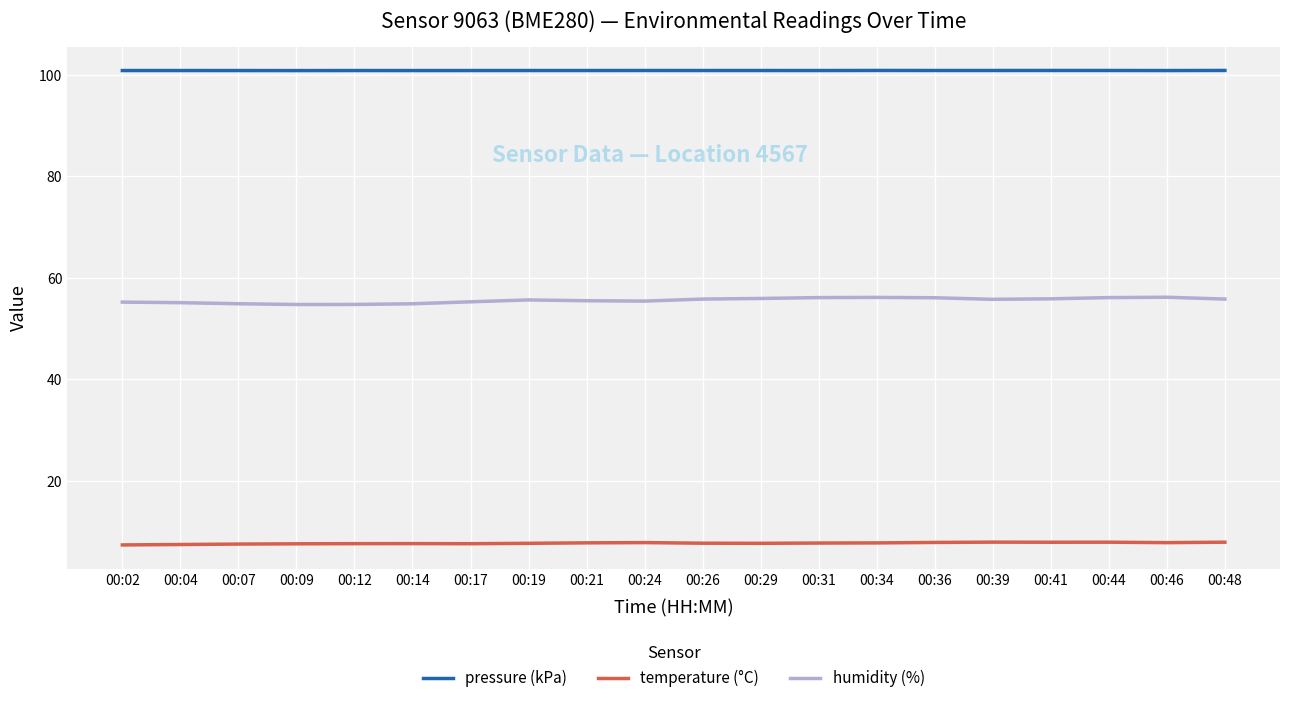

What is the total value across all series at 00:12?

163.2